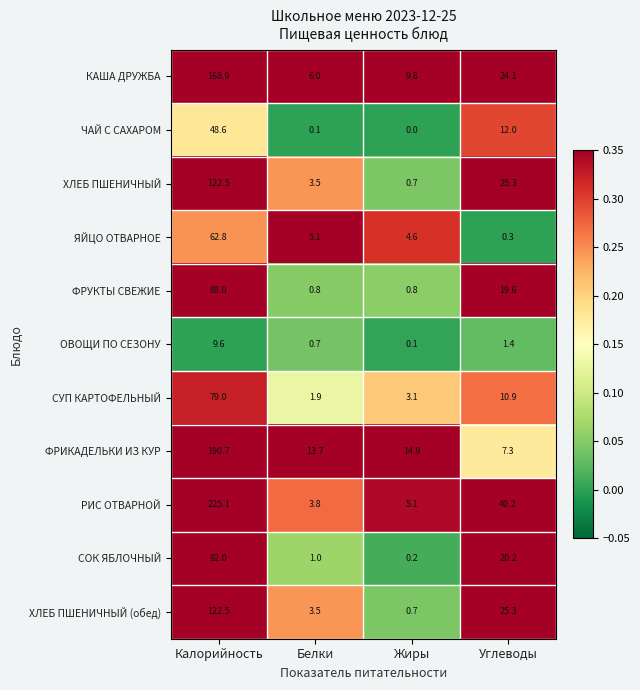

What is the greatest value displayed?

225.1